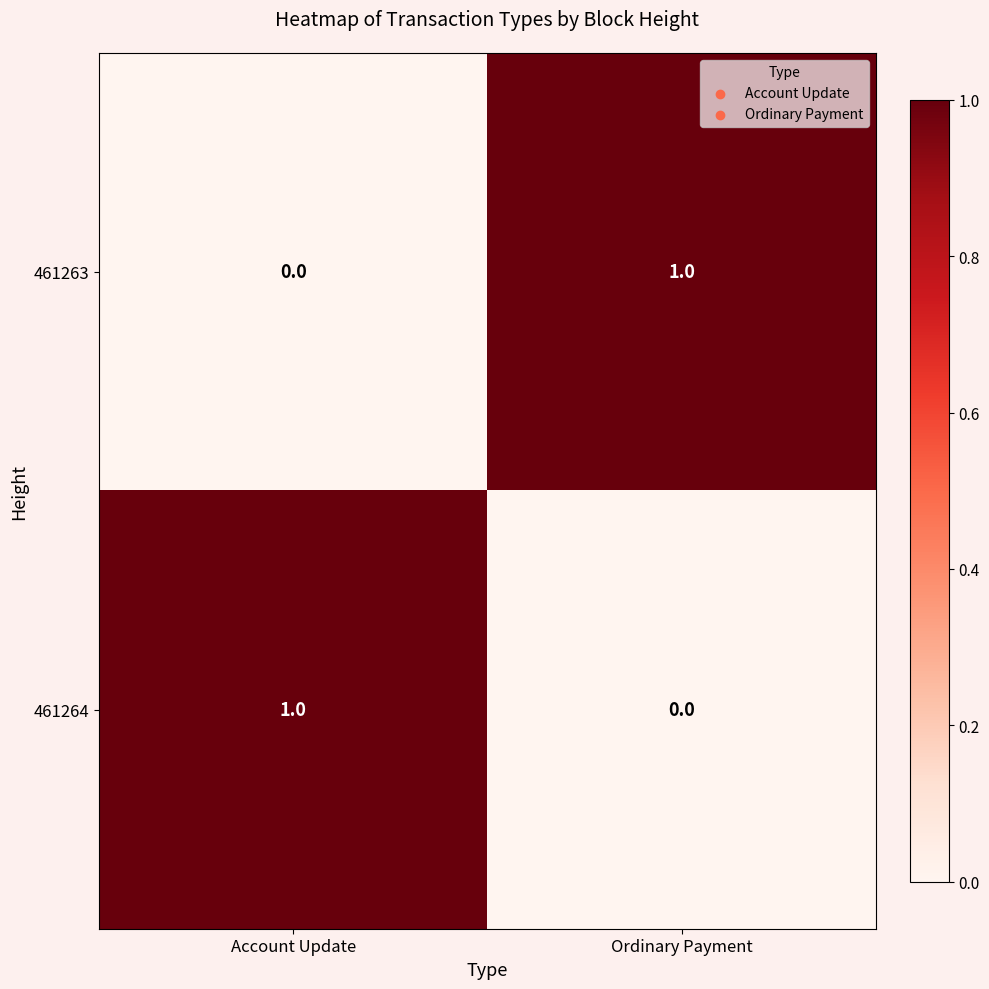

What is the total value across all series at Account Update?

1